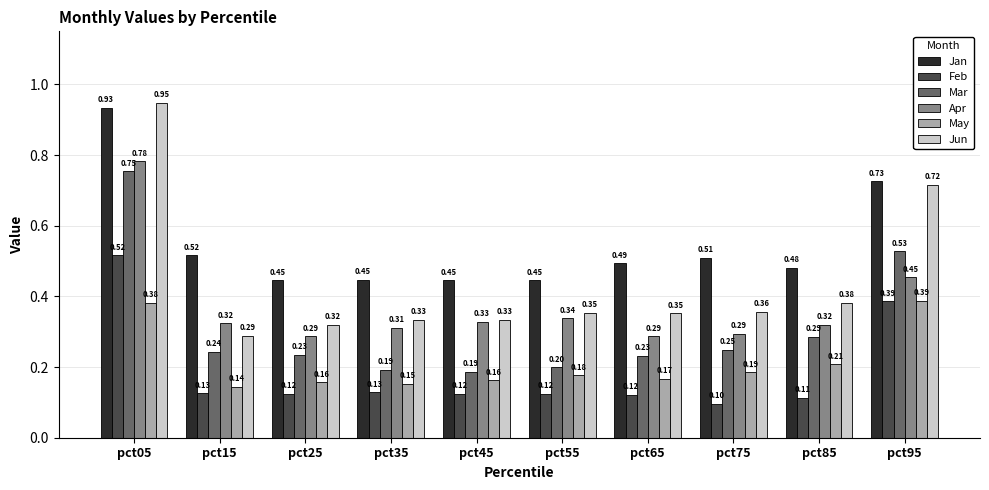

What is the sum of all Apr values?

3.7